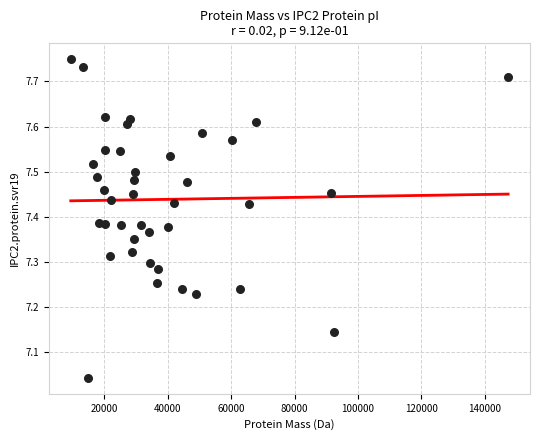

What is the range of Y values (max minus min)?

0.7